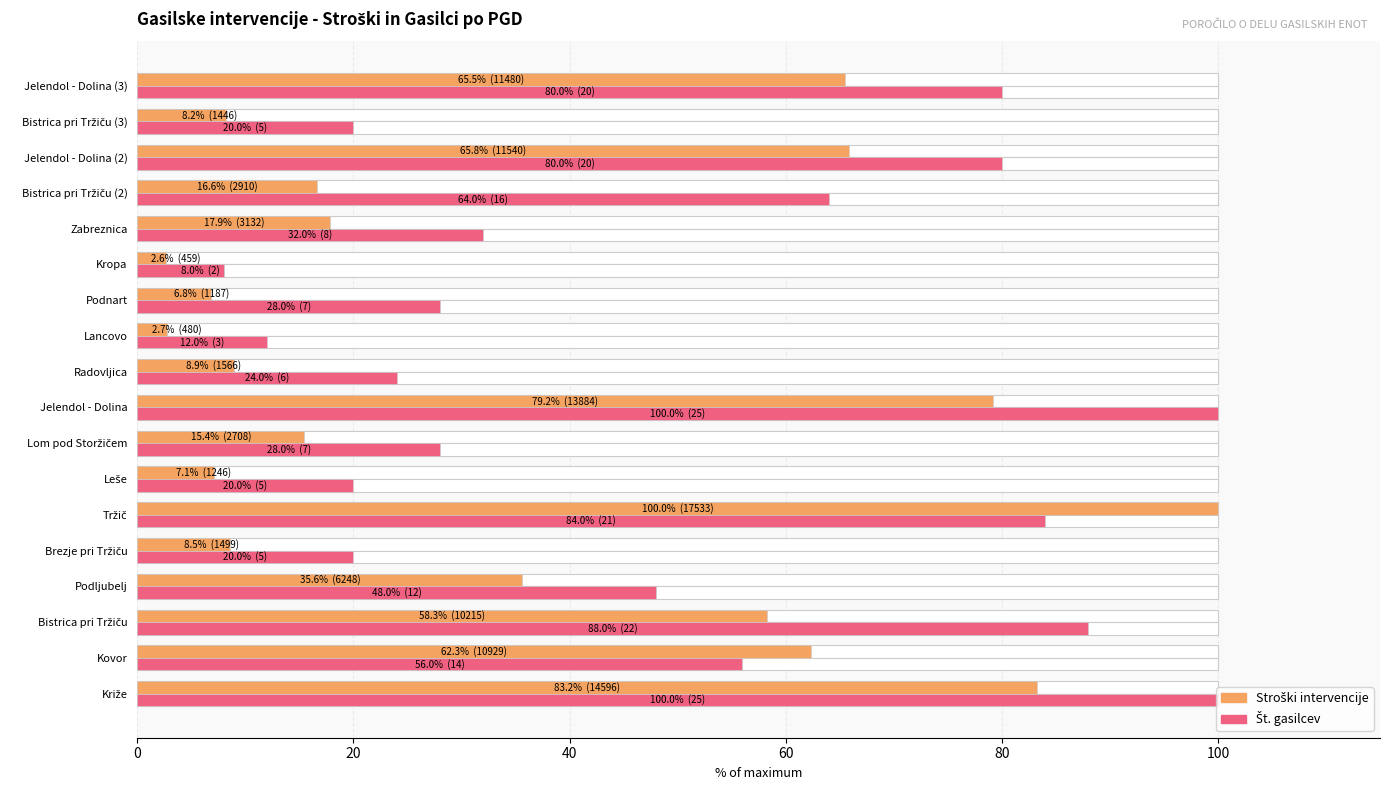

Rank the series by their average value, from lowest to highest.

Stroški intervencije, Št. gasilcev